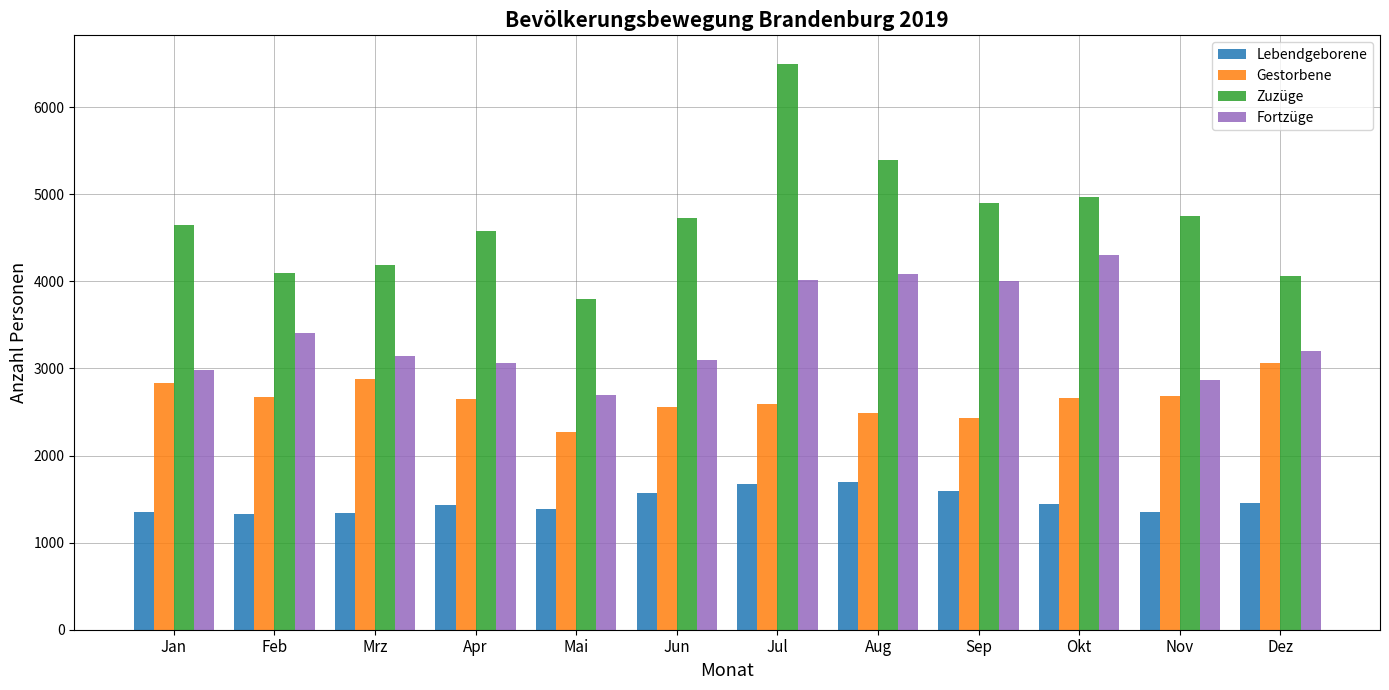

Read the Gestorbene value at Aug.

2483